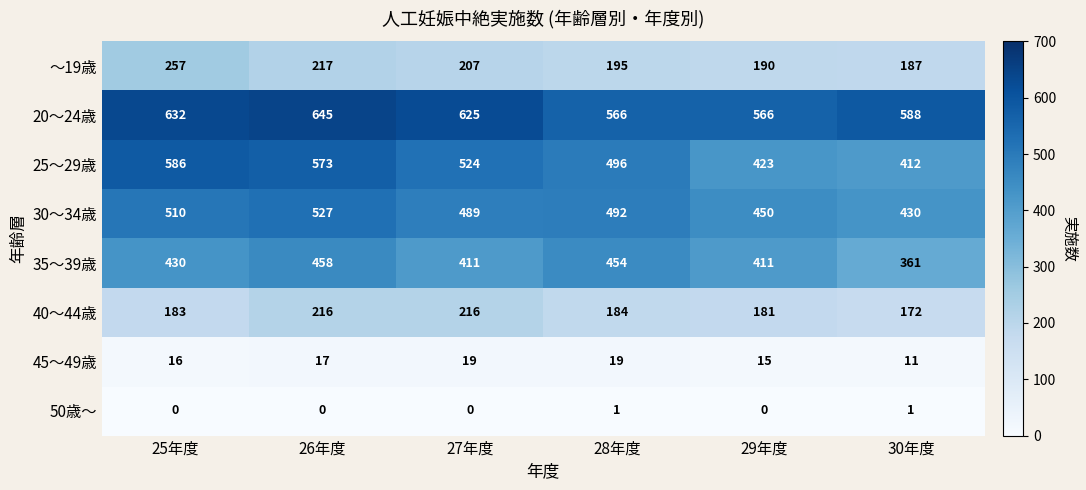

How many series are shown in this chart?

8